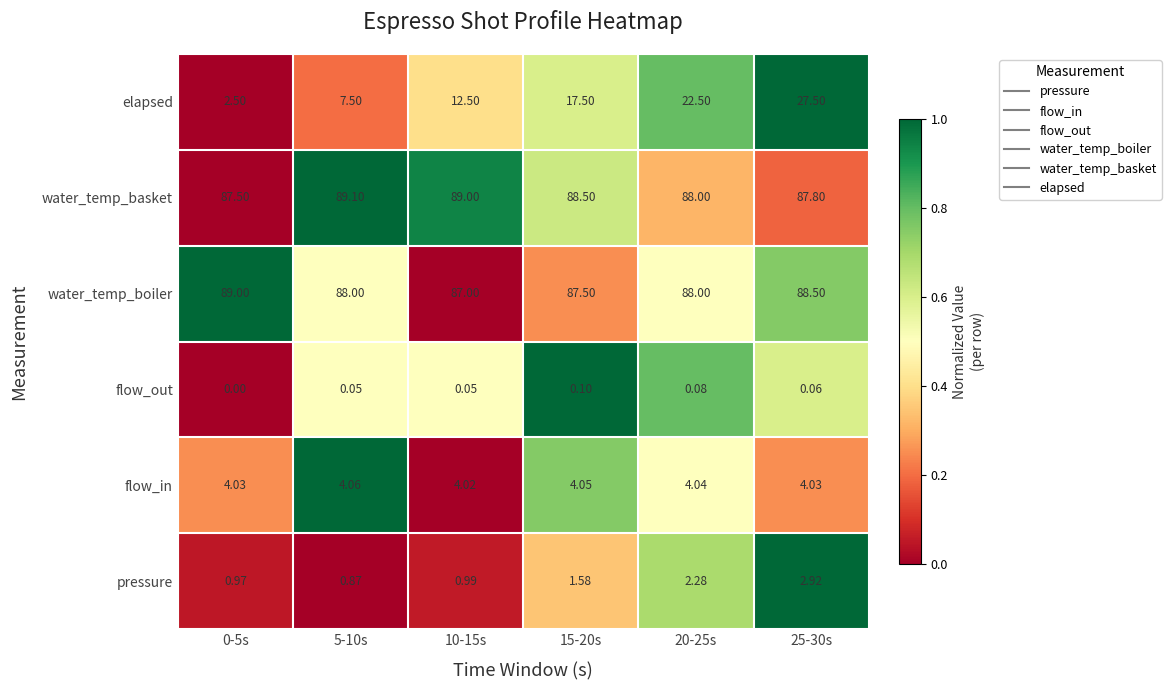

List the series in order of their peak value, highest first.

water_temp_basket, water_temp_boiler, elapsed, flow_in, pressure, flow_out